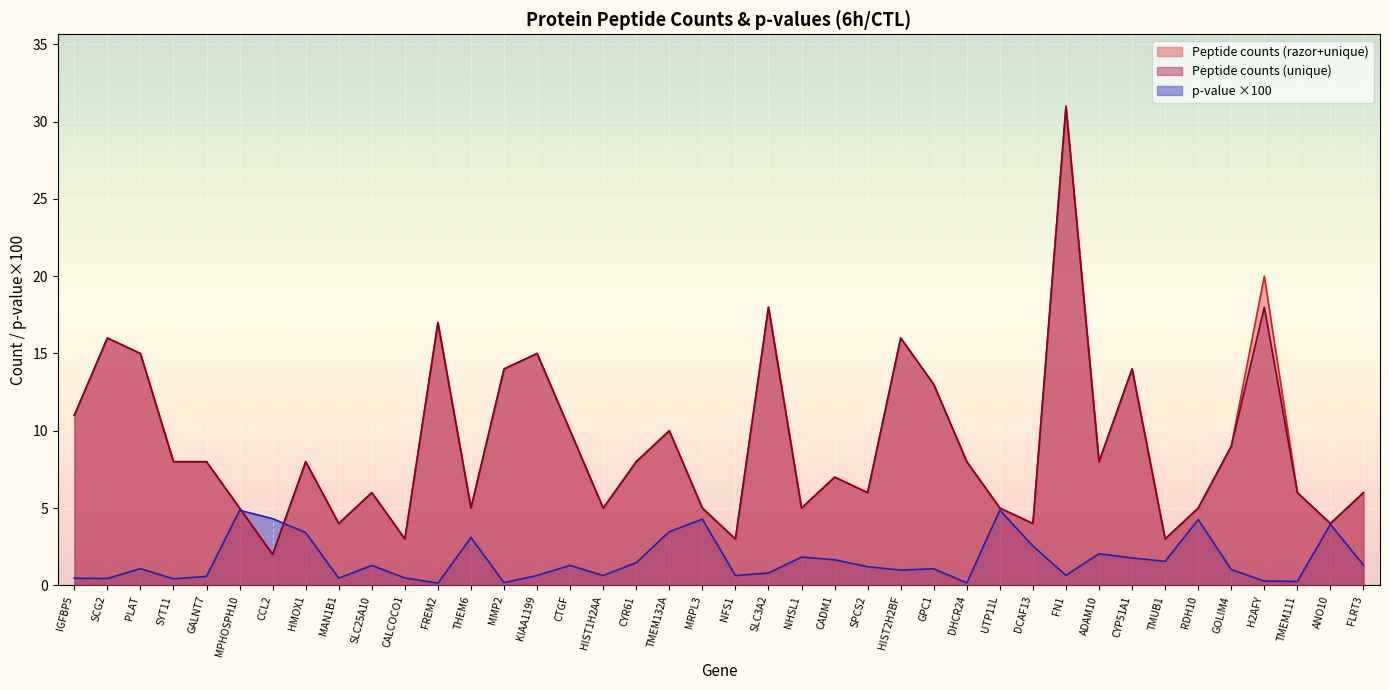

How many lines are shown in the chart?

3